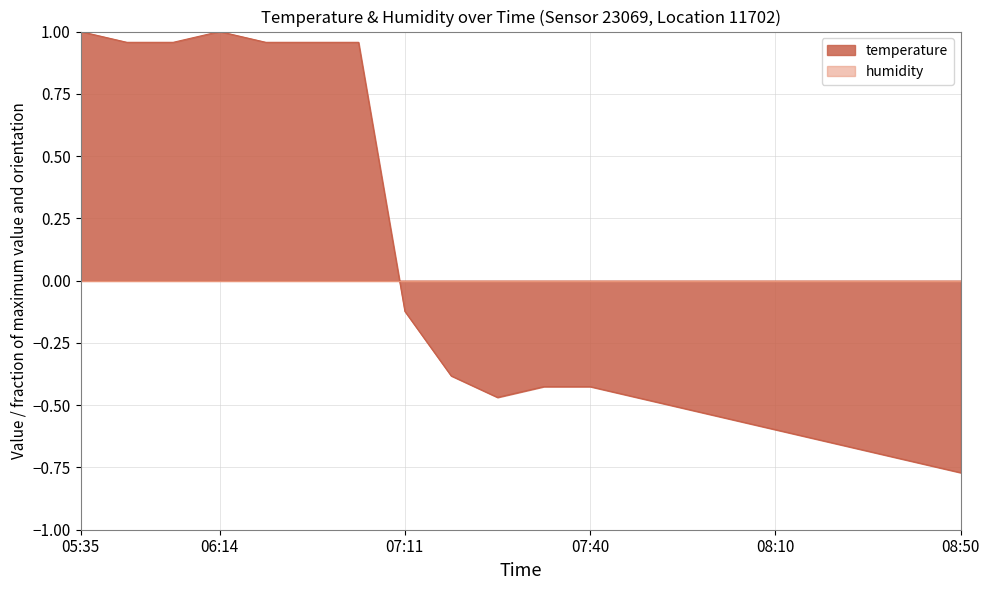

What is the value of the 10th point from the left?

-0.5